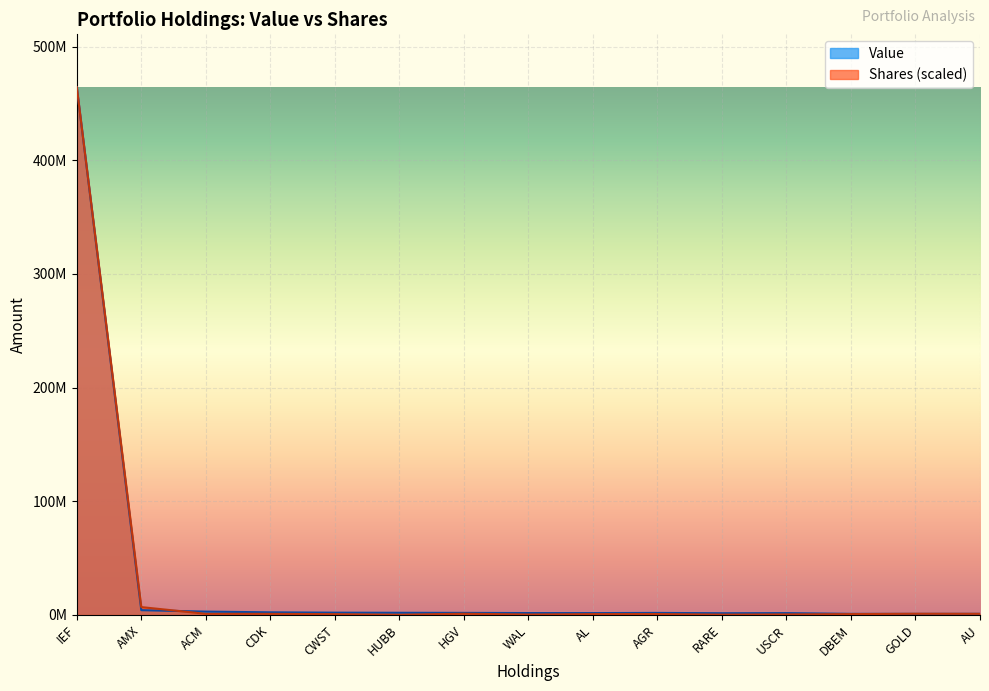

What are all the series names shown in the legend?

Value, Shares (scaled)